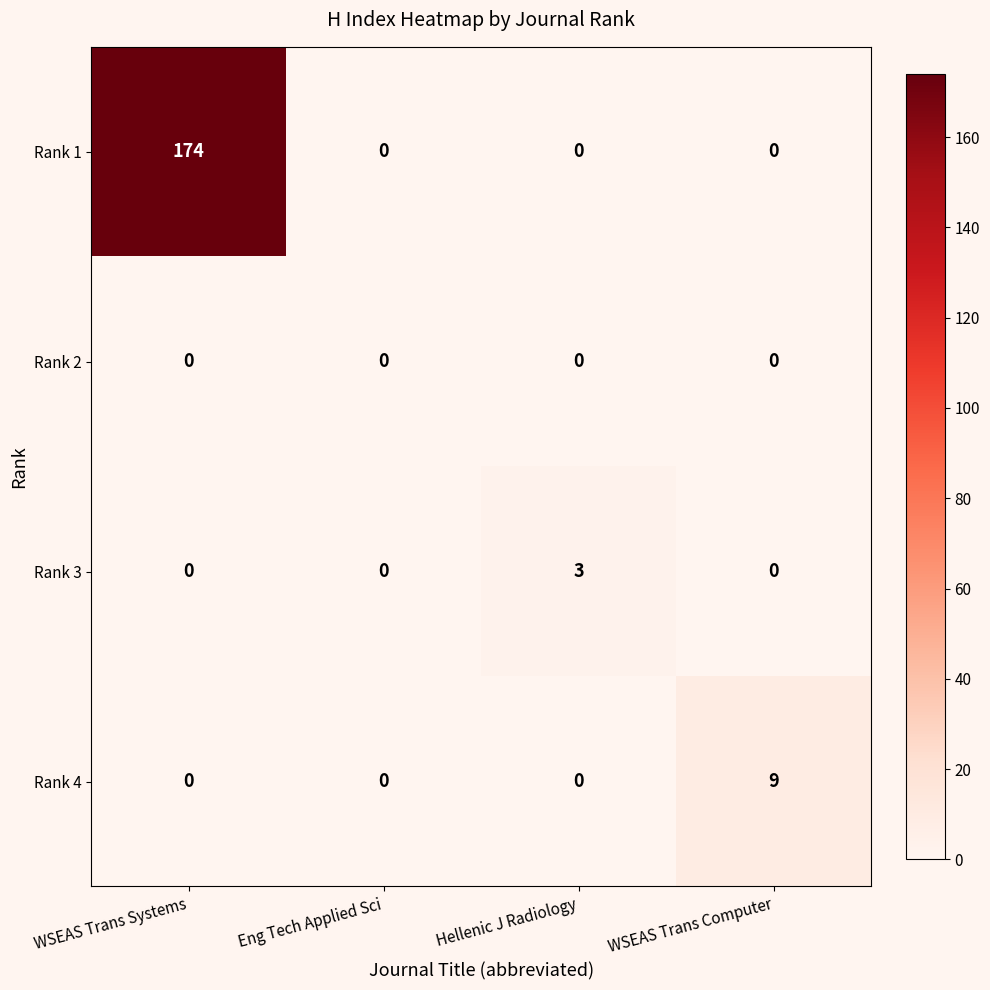

What is the sum of all Rank 3 values?

3